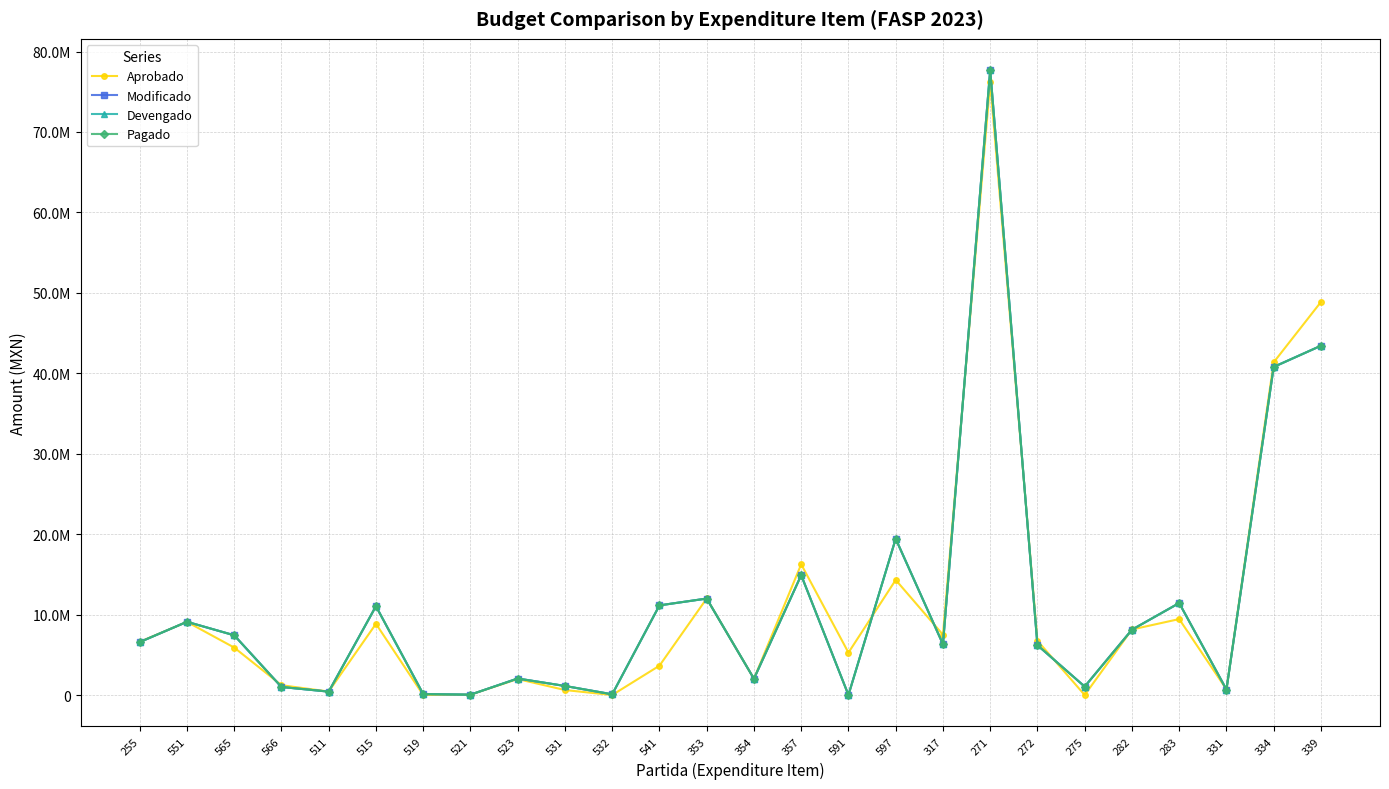

Reading left to right, what are all the values shown in this chart?

Aprobado: 255=6615965.5	551=9091738.2	565=5898761.0	566=1220000.0	511=432000.0	515=8852088.0	519=0.0	521=44000.0	523=1985000.0	531=620000.0	532=0.0	541=3645927.8	353=12000000.0	354=2021749.6	357=16255060.0	591=5267900.0	597=14307062.3	317=7500000.0	271=76152029.0	272=6743695.0	275=0.0	282=8145918.6	283=9441542.0	331=700400.0	334=41364300.0	339=48865640.0
Modificado: 255=6579057.2	551=9102646.8	565=7426192.4	566=997600.0	511=422126.0	515=11042346.1	519=118836.2	521=44000.0	523=2052707.1	531=1124471.5	532=87174.0	541=11145434.1	353=11992387.4	354=2021749.6	357=14901352.6	591=0.0	597=19426235.7	317=6315992.5	271=77692159.5	272=6198621.9	275=1046291.8	282=8120263.4	283=11433940.7	331=680920.0	334=40787600.0	339=43422870.0
Devengado: 255=6579057.2	551=9102646.8	565=7426192.4	566=997600.0	511=422126.0	515=11042346.1	519=118836.2	521=44000.0	523=2052707.1	531=1124471.5	532=87174.0	541=11145434.1	353=11992387.4	354=2021749.6	357=14901352.6	591=0.0	597=19426235.7	317=6315992.5	271=77692159.5	272=6198621.9	275=1046291.8	282=8120263.4	283=11433940.7	331=680920.0	334=40787600.0	339=43422870.0
Pagado: 255=6579057.2	551=9102646.8	565=7426192.4	566=997600.0	511=422126.0	515=11042346.1	519=118836.2	521=44000.0	523=2052707.1	531=1124471.5	532=87174.0	541=11145434.1	353=11992387.4	354=2021749.6	357=14901352.6	591=0.0	597=19426235.7	317=6315992.5	271=77692159.5	272=6198621.9	275=1046291.8	282=8120263.4	283=11433940.7	331=680920.0	334=40787600.0	339=43422870.0